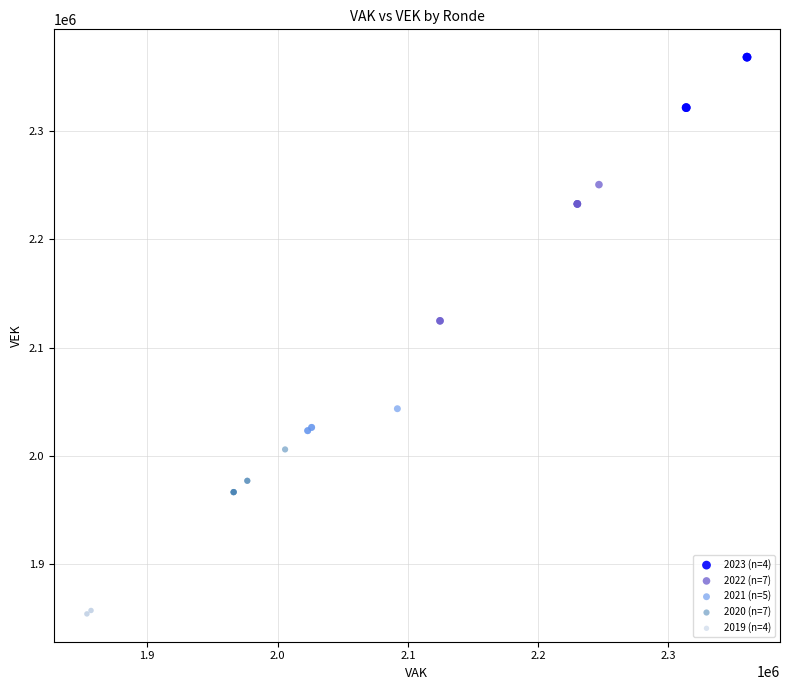

What are all the series names shown in the legend?

2023 (n=4), 2022 (n=7), 2021 (n=5), 2020 (n=7), 2019 (n=4)